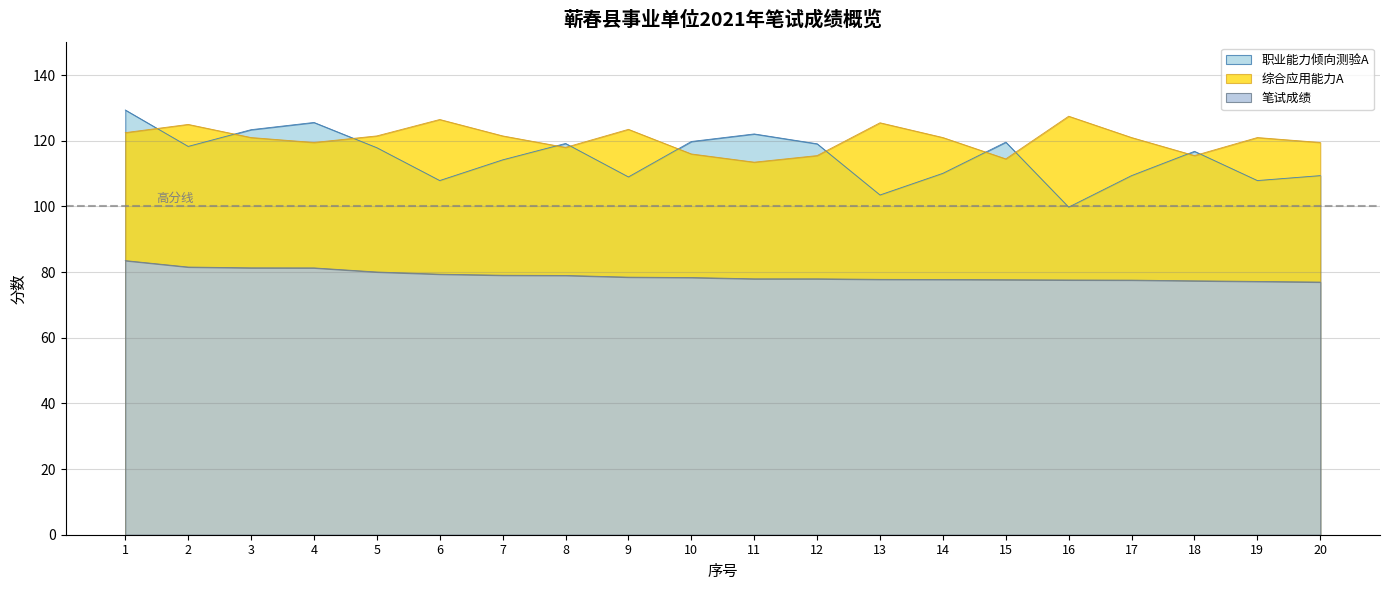

The value of 笔试成绩 at 8 is 79.0. True or false?

True